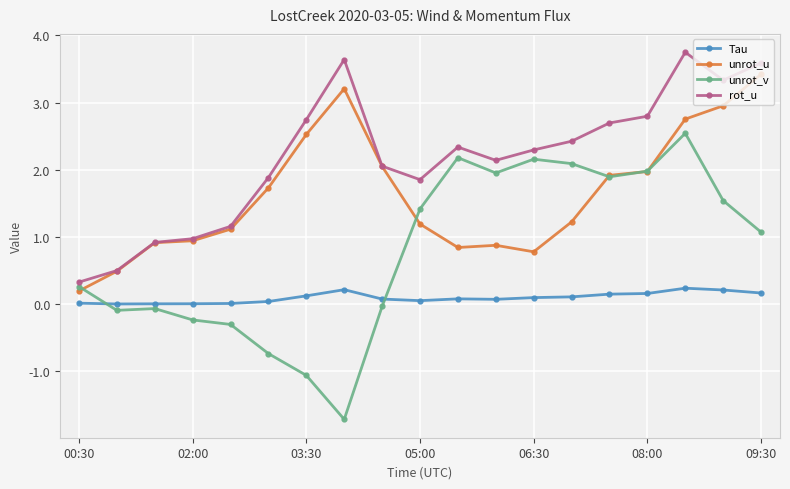

True or false: Tau and rot_u cross at least once.

False